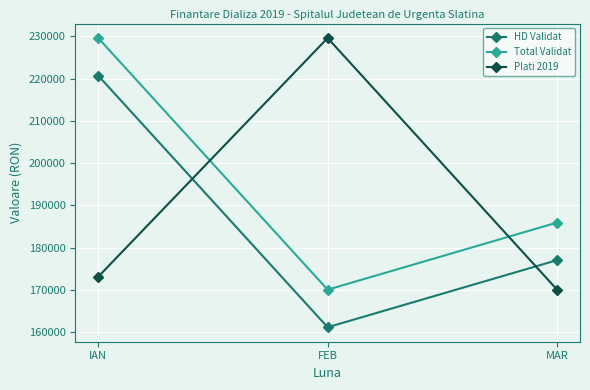

Rank the series by their average value, from lowest to highest.

HD Validat, Plati 2019, Total Validat